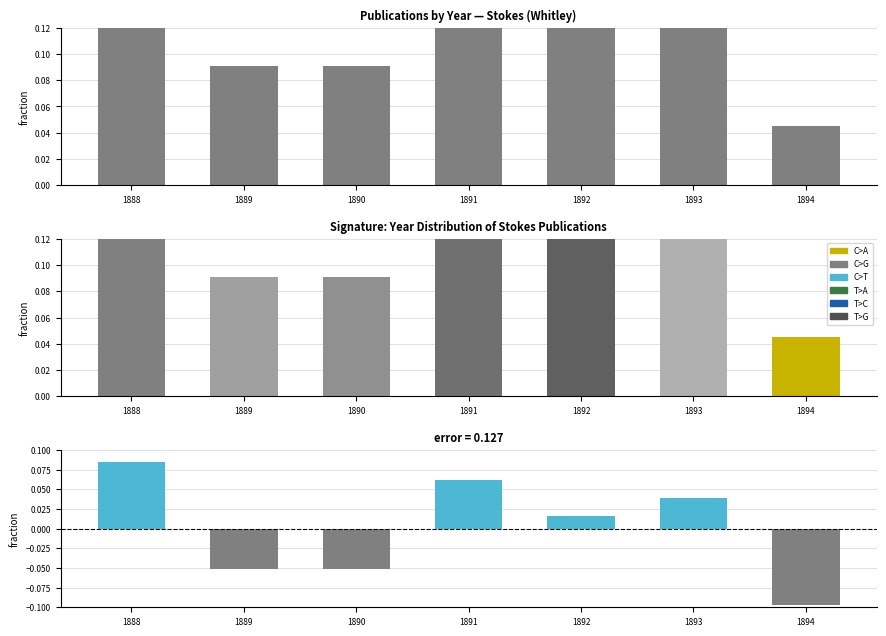

Between 1891 and 1893, which series saw the biggest shift?

Publications per year